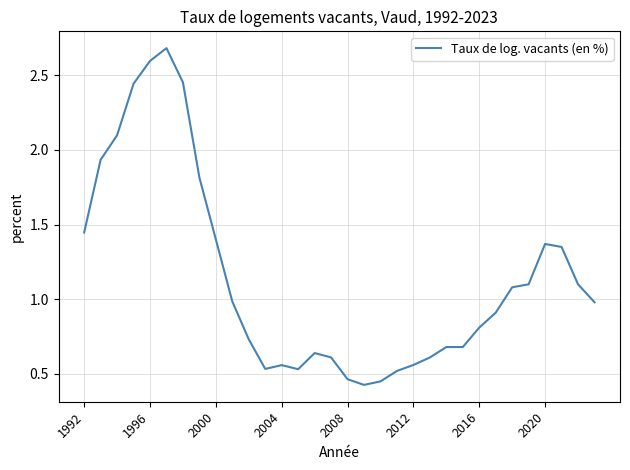

What is the average value?

1.1